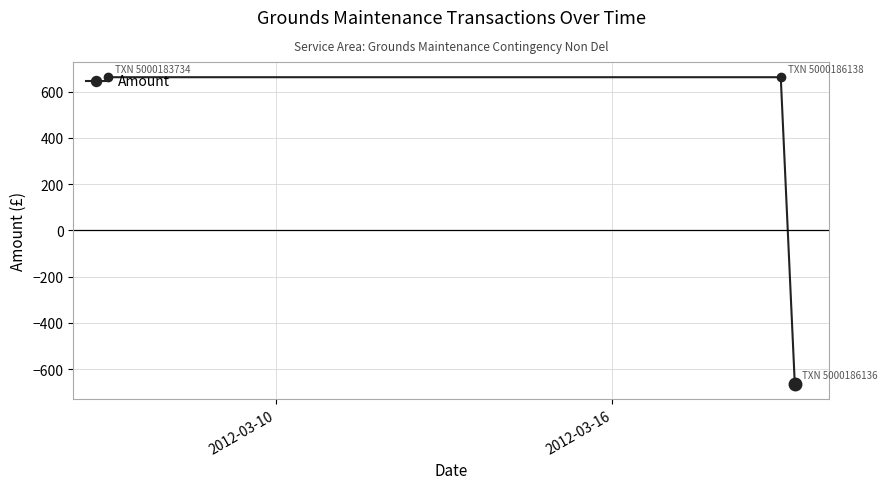

What is the value of the 2nd point from the left?

662